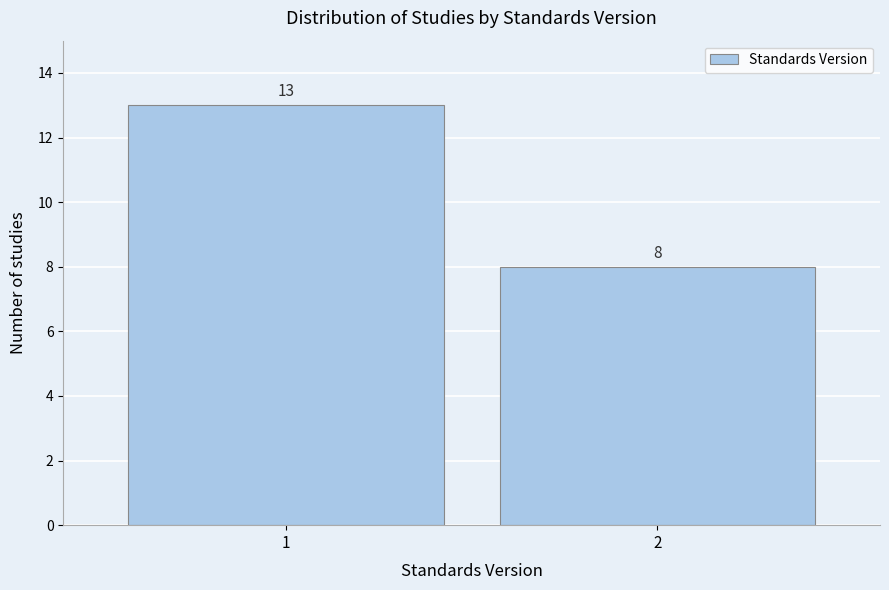

Reading left to right, transcribe all the data shown in this chart.

1=13	2=8